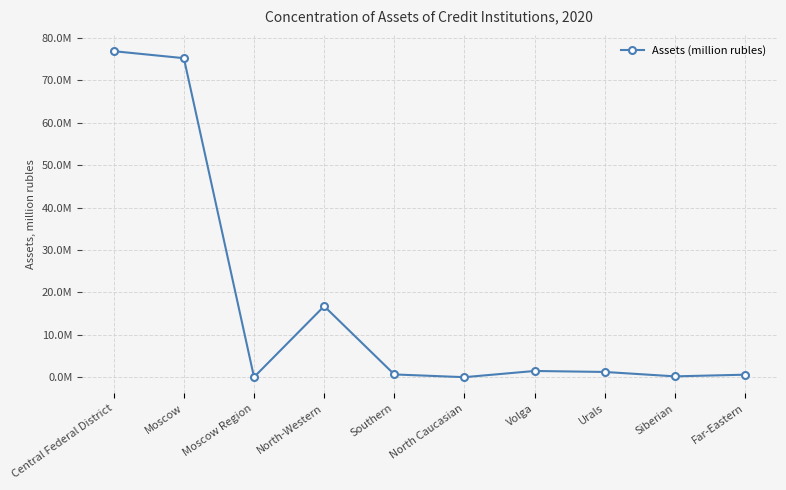

How many points are lower than both their immediate neighbors (excluding endpoints)?

3